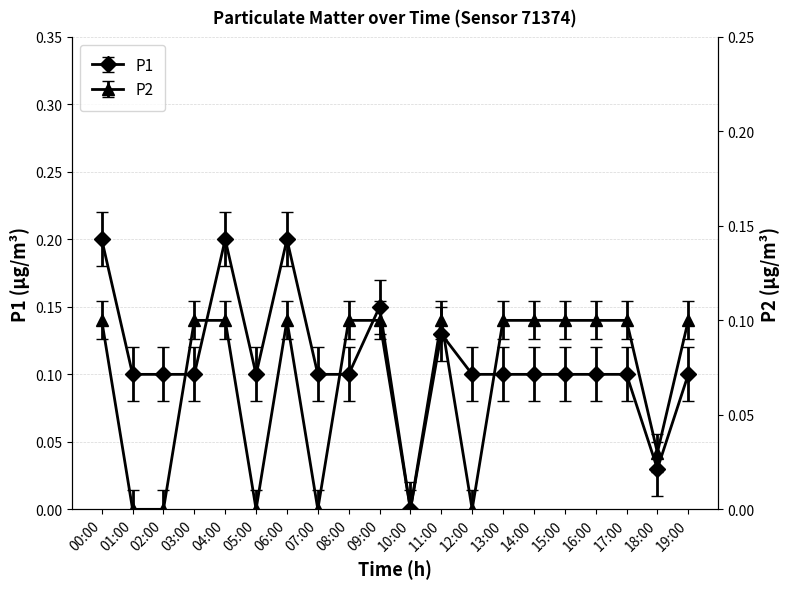

At 14:00, list the series in order from largest to smallest.

P1, P2